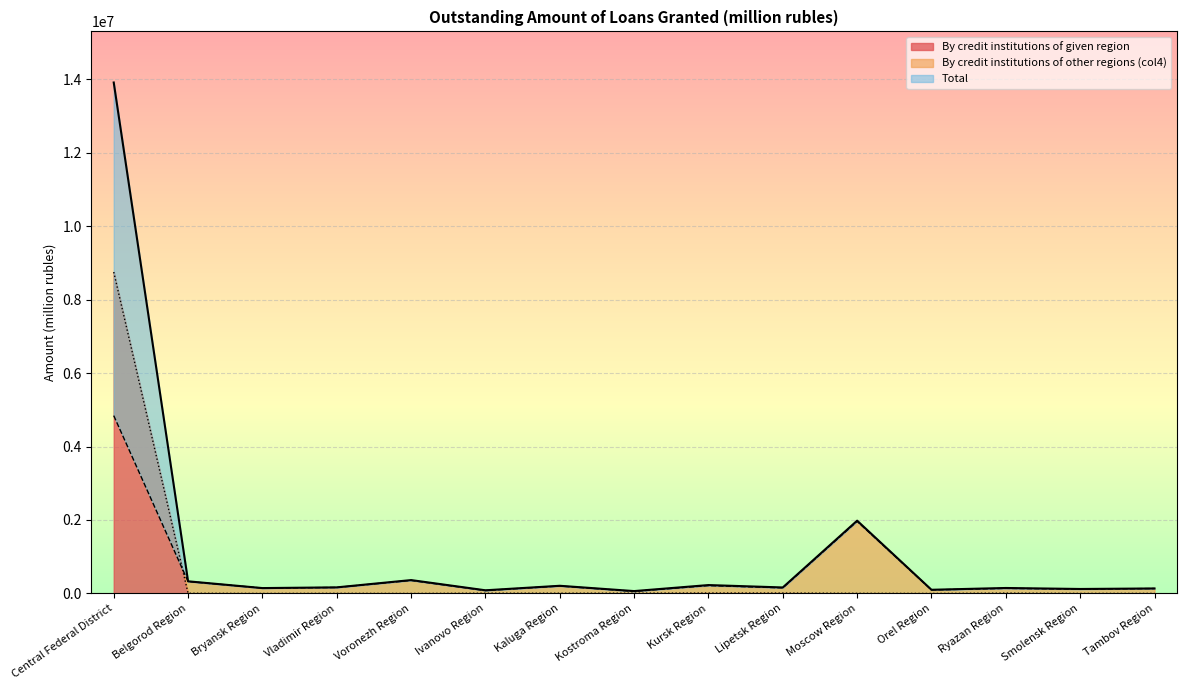

What is the difference between the maximum and minimum values in the By credit institutions of given region series?

8747655